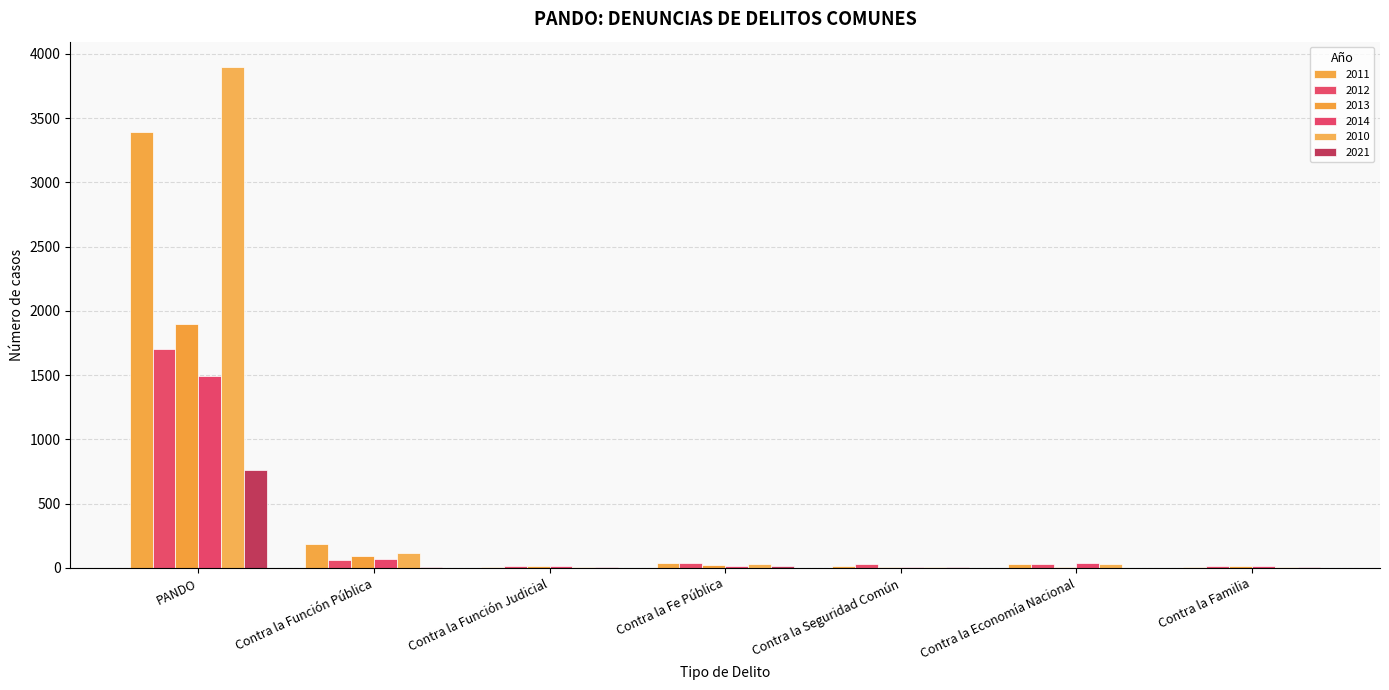

Are the bars horizontal?

No